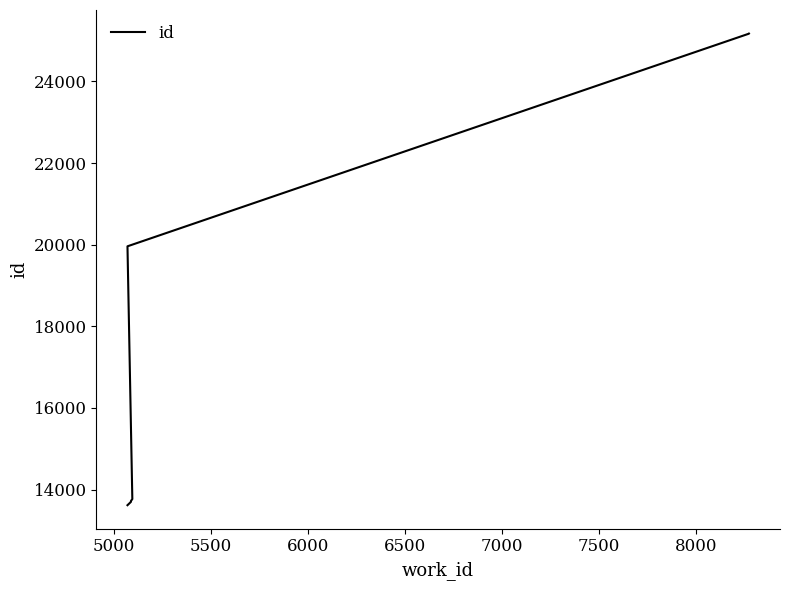

Reading left to right, what are all the values shown in this chart?

13617	13699	13700	13718	13720	13722	13767	19960	25168	25172